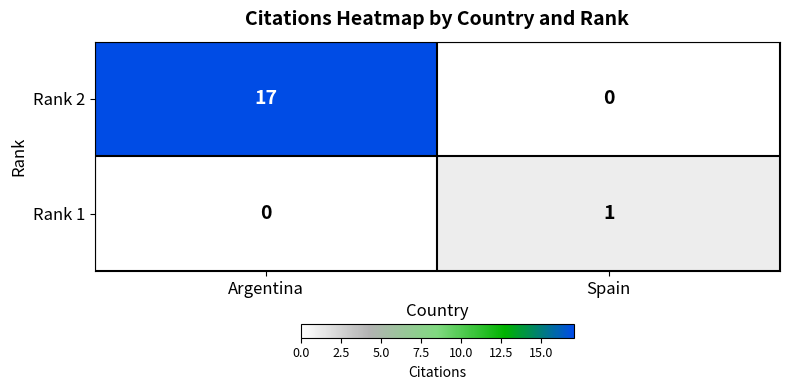

Reading left to right, extract all data points from this chart.

Rank 2: 17	0
Rank 1: 0	1